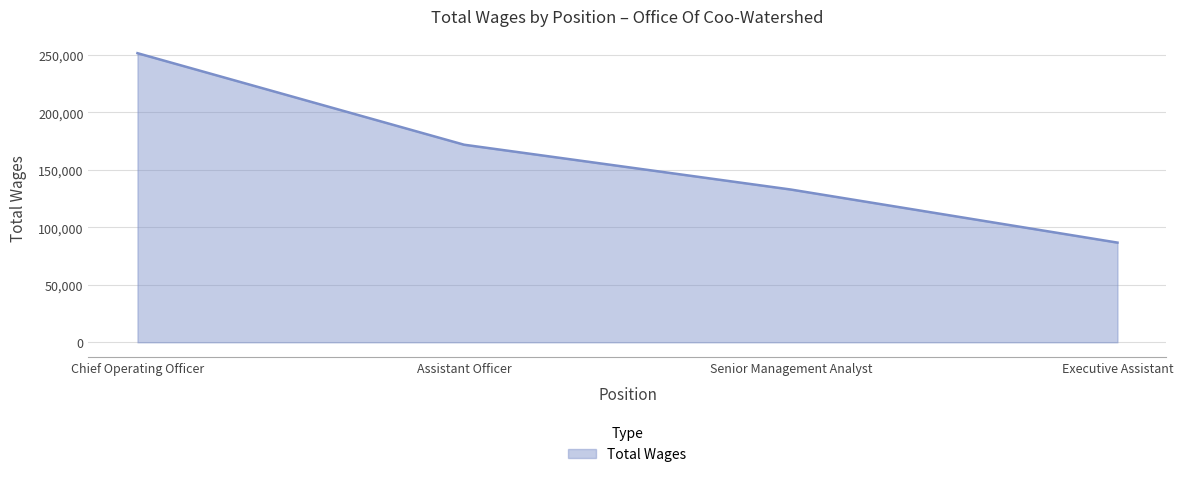

True or false: the data shows 86678 at Executive Assistant.

True